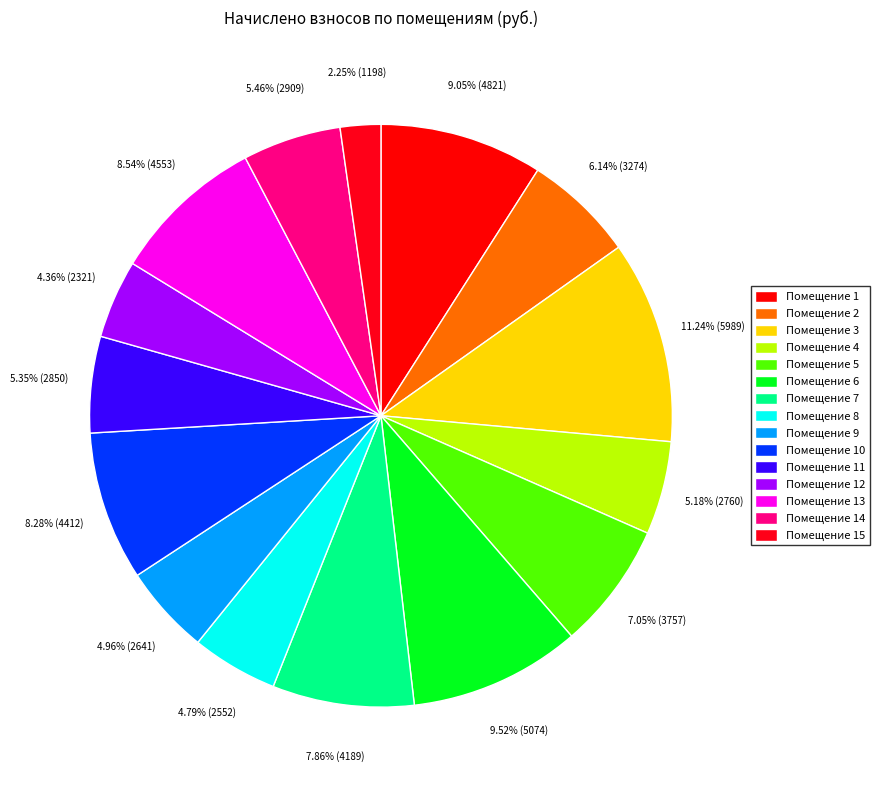

Which category has the smallest portion of the pie?

Помещение 15